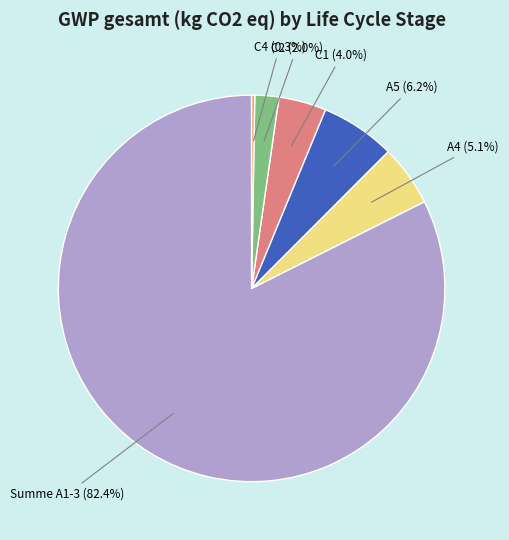

What is the largest slice in the pie chart?

Summe A1-3